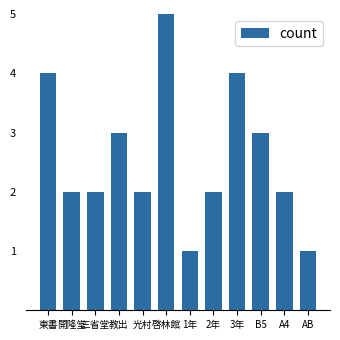

What is the greatest value displayed?

5